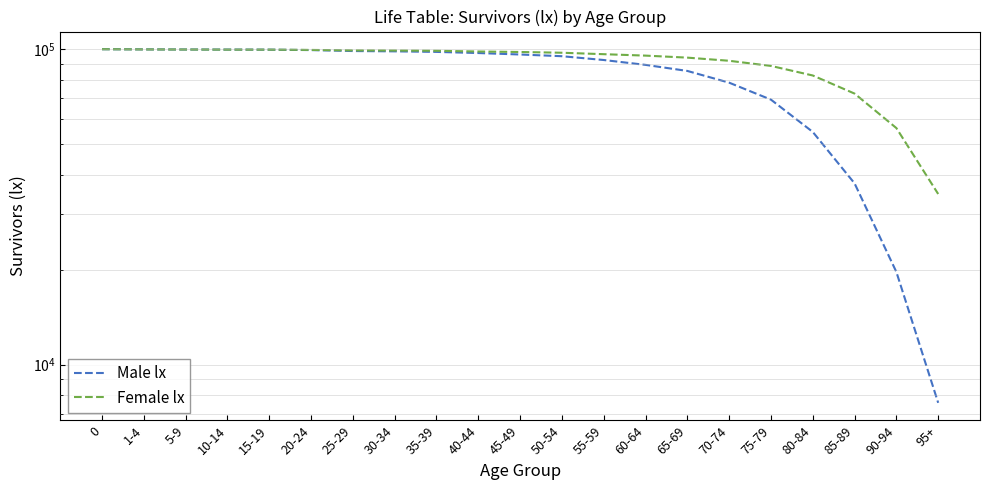

True or false: Male lx has more than 0 points higher than both neighbors.

False